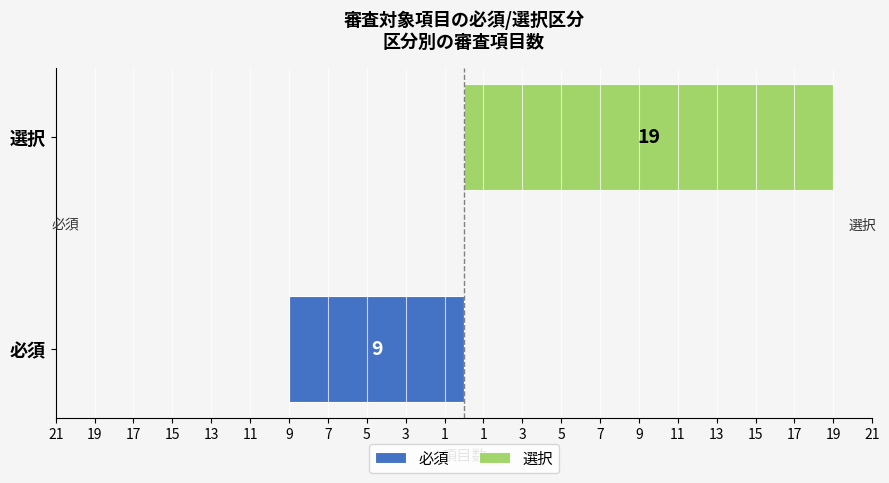

Is the value of 必須 at 必須 greater than the value of 選択 at 必須?

No